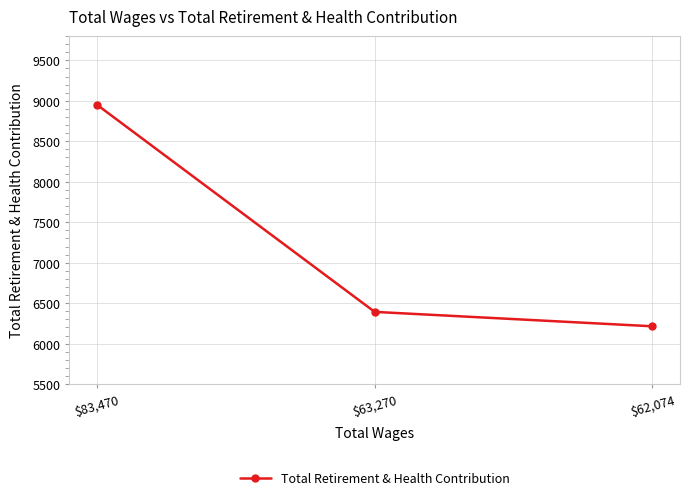

What is the minimum value shown in the chart?

6215